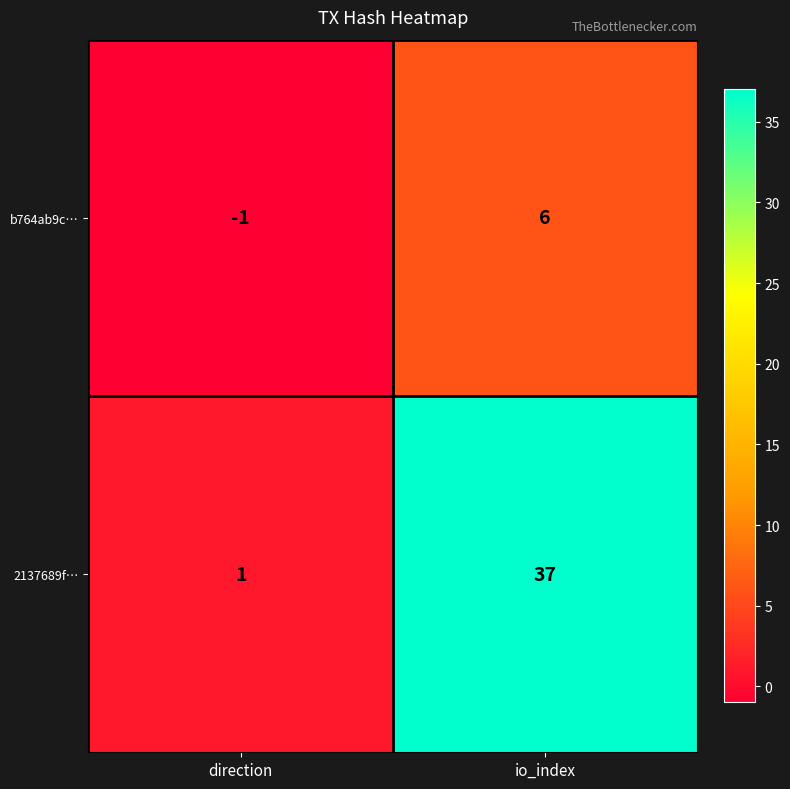

What is the difference between the 2137689f… values at direction and io_index?

36